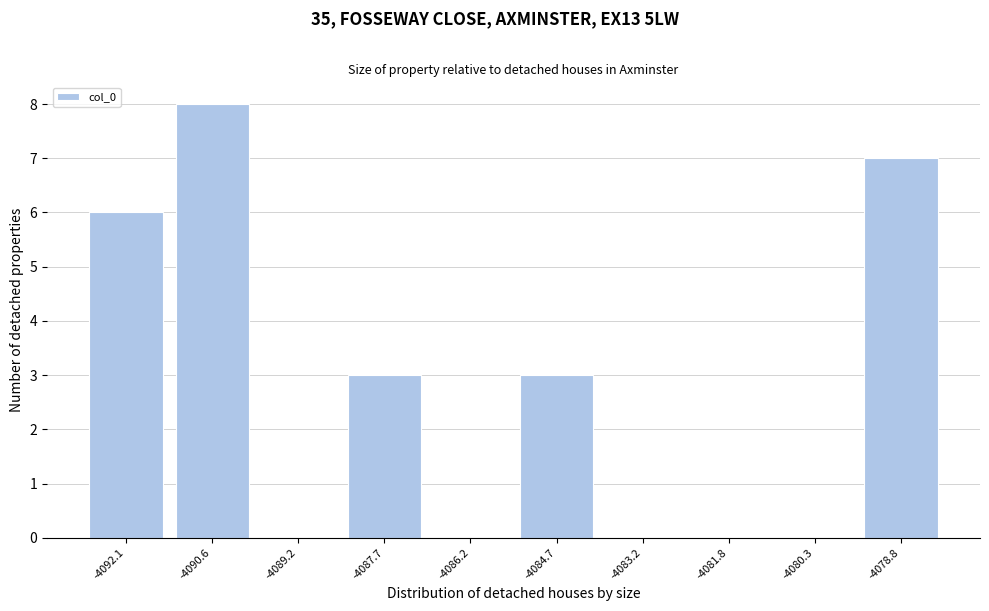

Reading left to right, extract all data points from this chart.

-4092.1=6	-4090.6=8	-4089.2=0	-4087.7=3	-4086.2=0	-4084.7=3	-4083.2=0	-4081.8=0	-4080.3=0	-4078.8=7